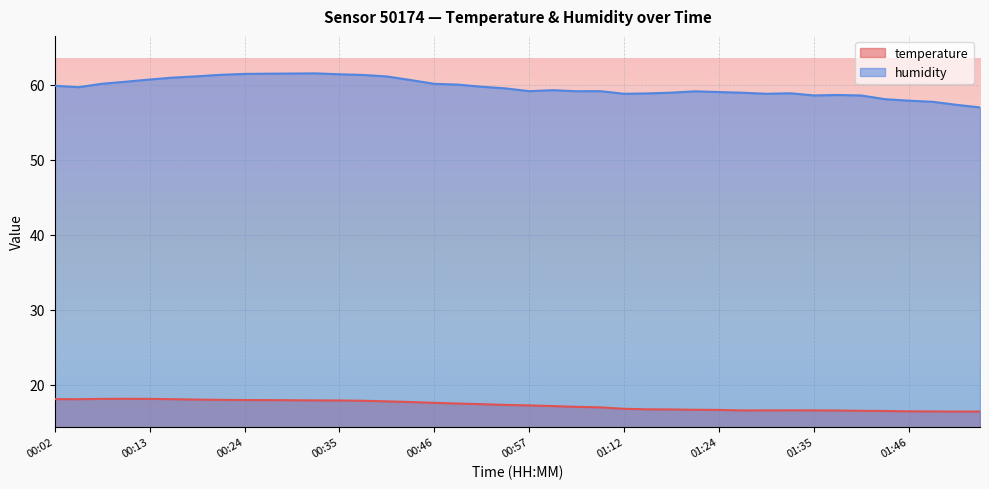

True or false: temperature and humidity cross at least once.

False